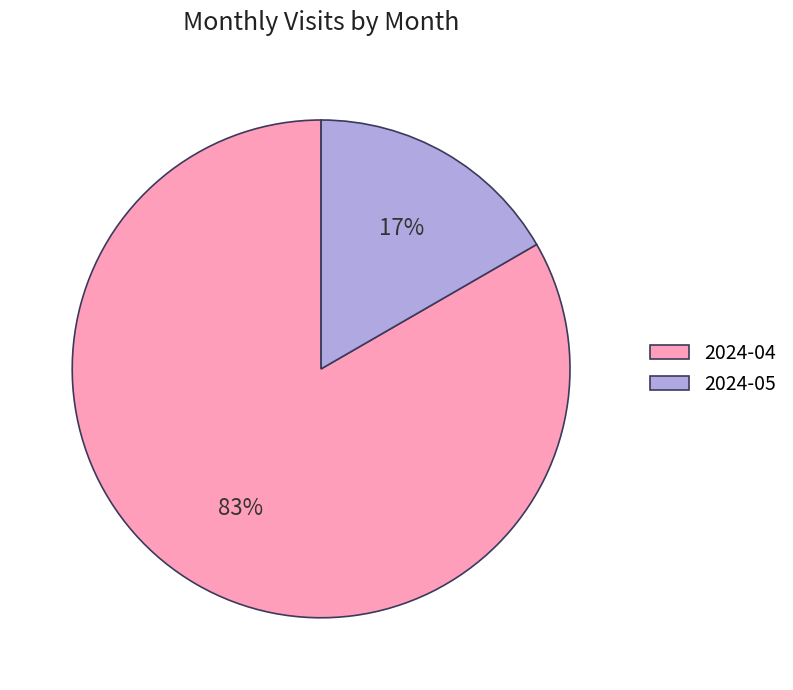

Combined, do 2024-04 and 2024-05 account for over 50%?

Yes